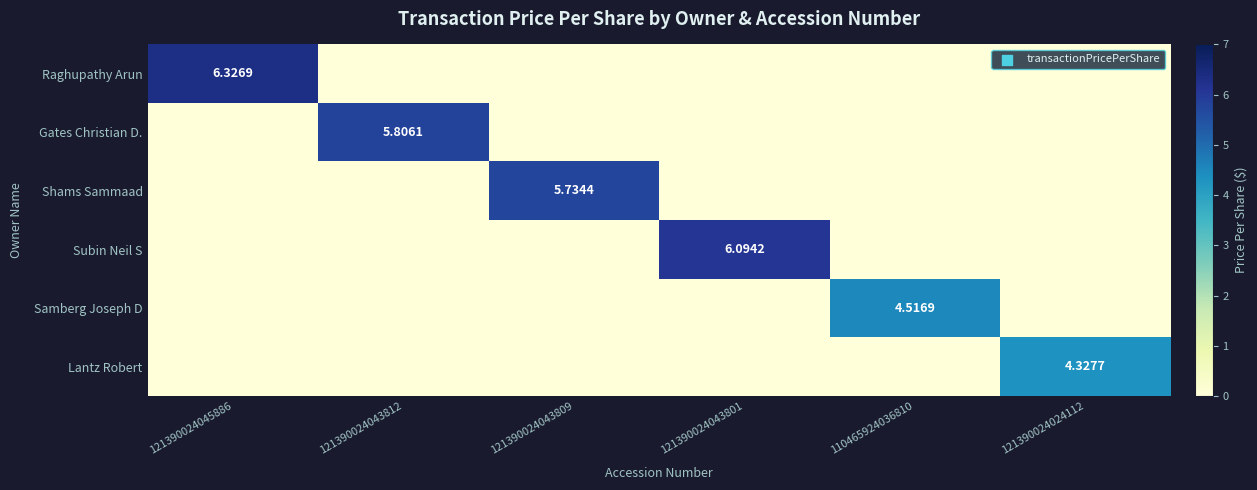

How many data points in Shams Sammaad are above 0?

1